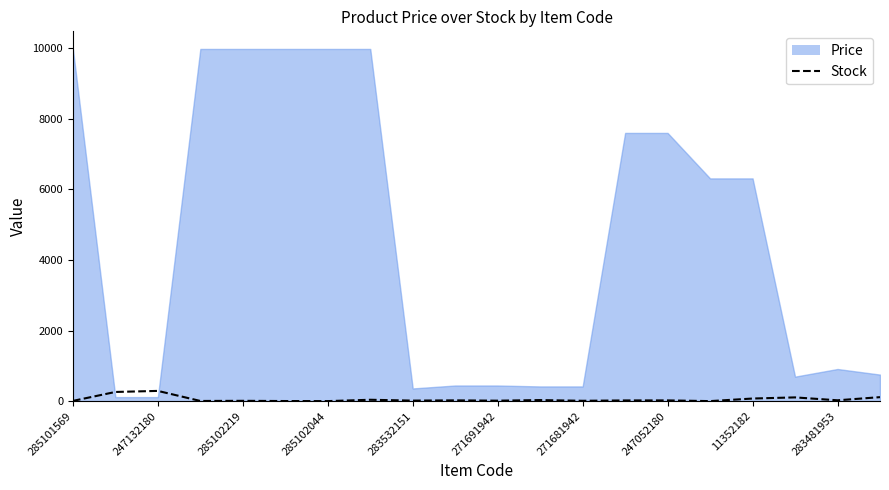

Does the chart display data point markers on the line(s)?

No